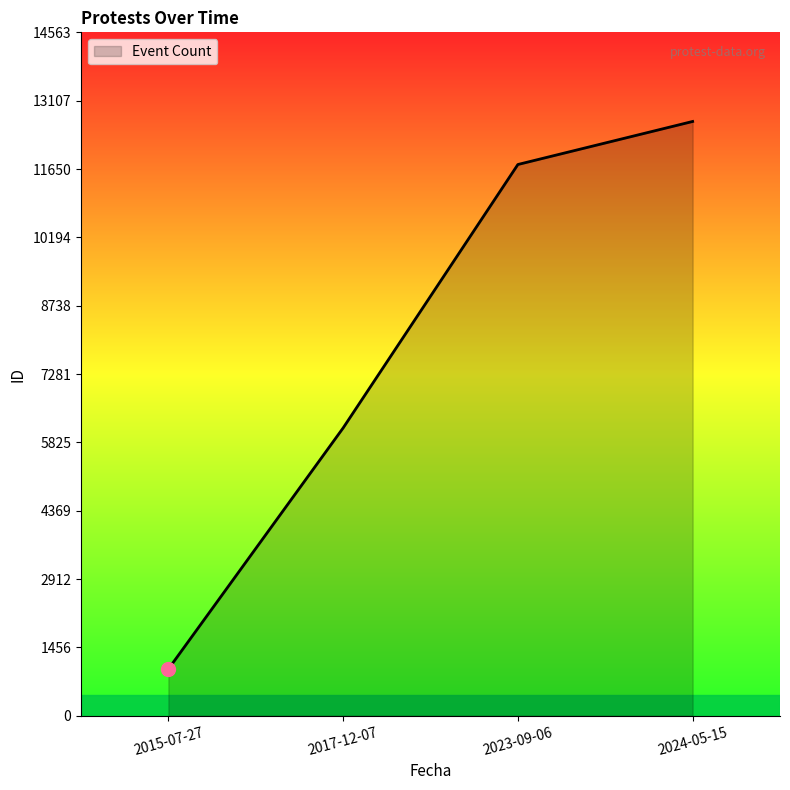

What is the sum of the values at 2015-07-27 and 2024-05-15?

13659